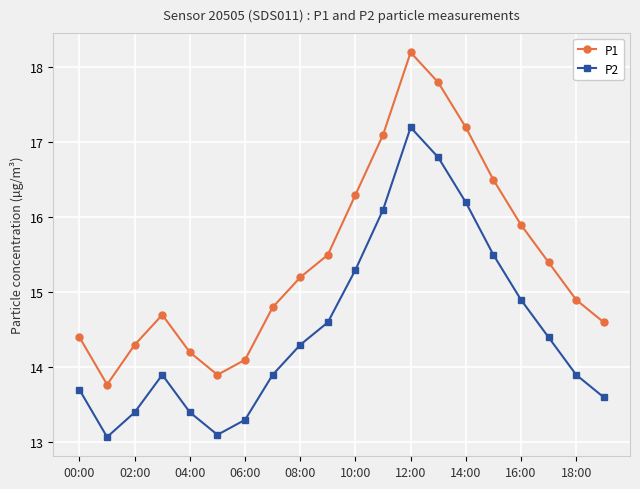

What is the sum of all P2 values?

290.6